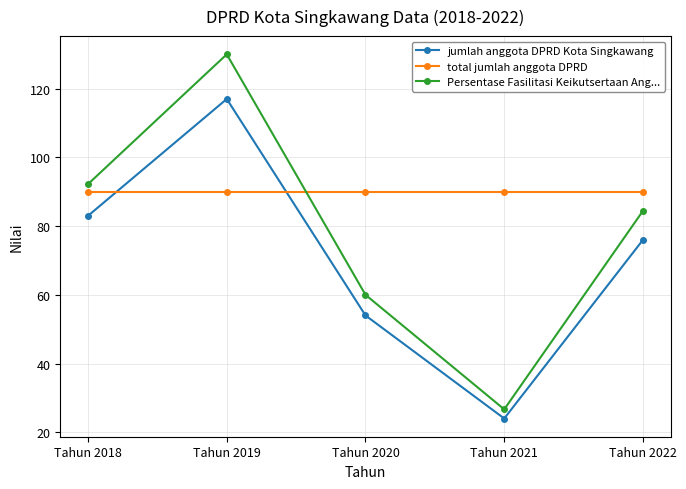

What is the average value of the jumlah anggota DPRD Kota Singkawang series?

70.8